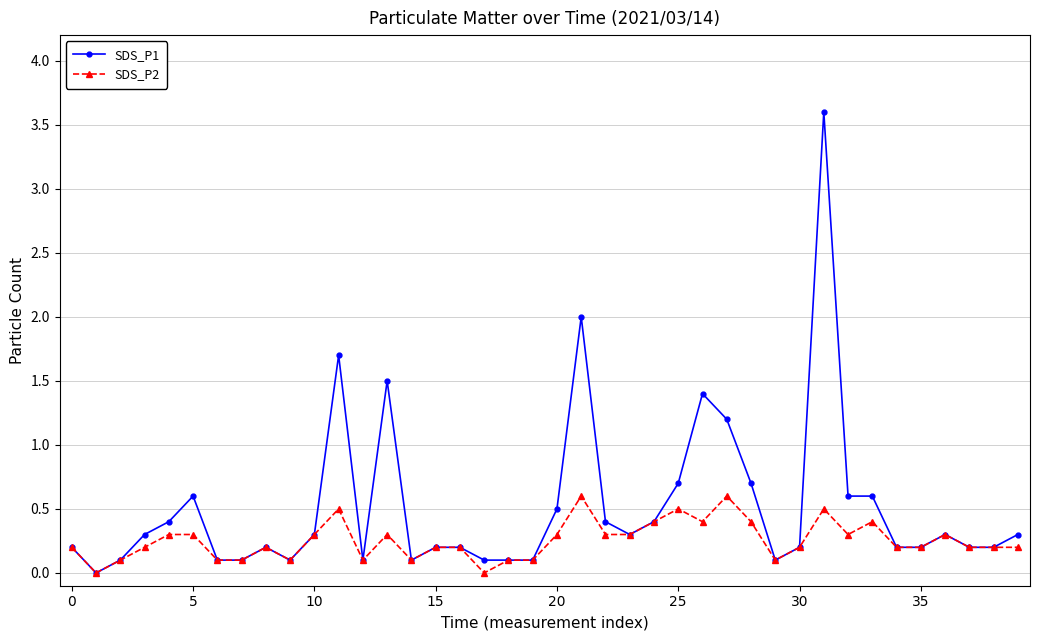

Which series has the widest spread of values?

SDS_P1